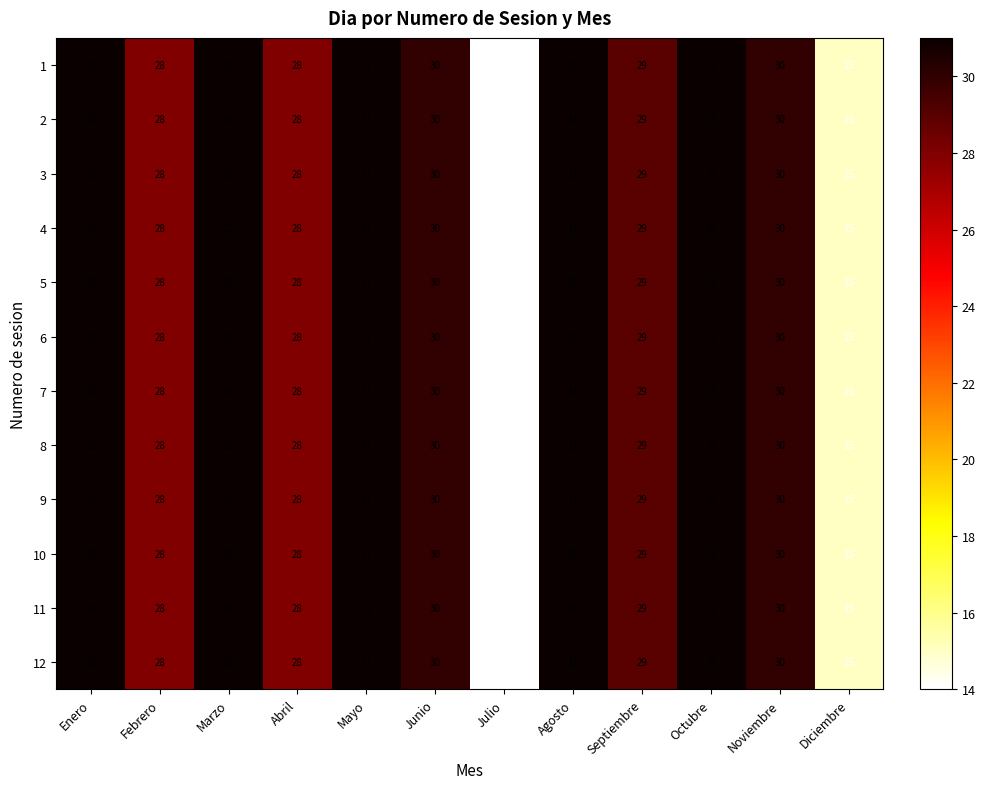

True or false: 12 has a value of 44 at Junio.

False